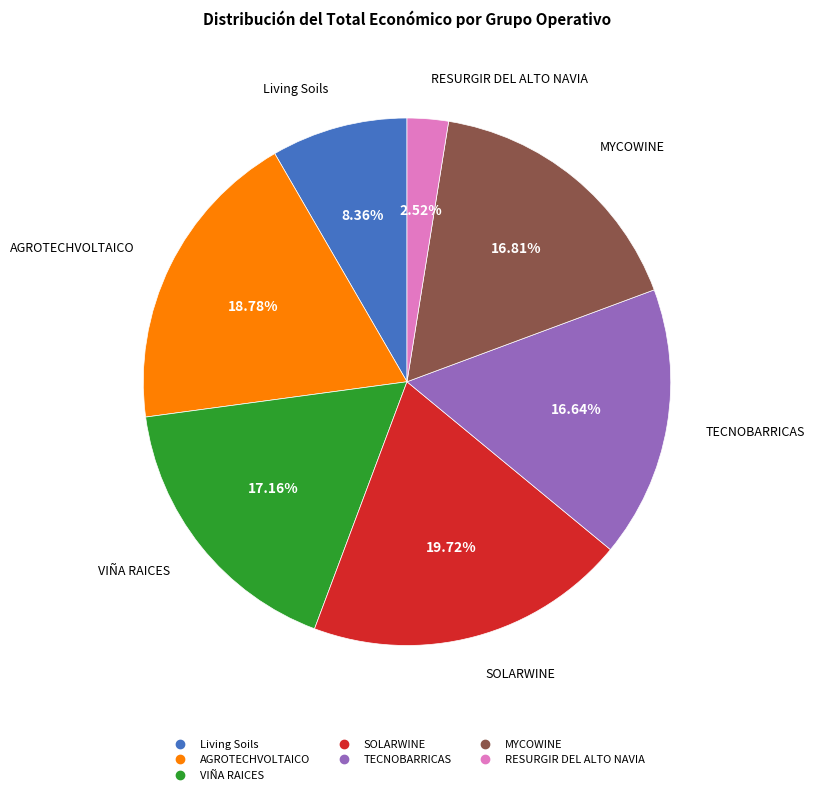

To the nearest percent, what portion does MYCOWINE represent?

17%